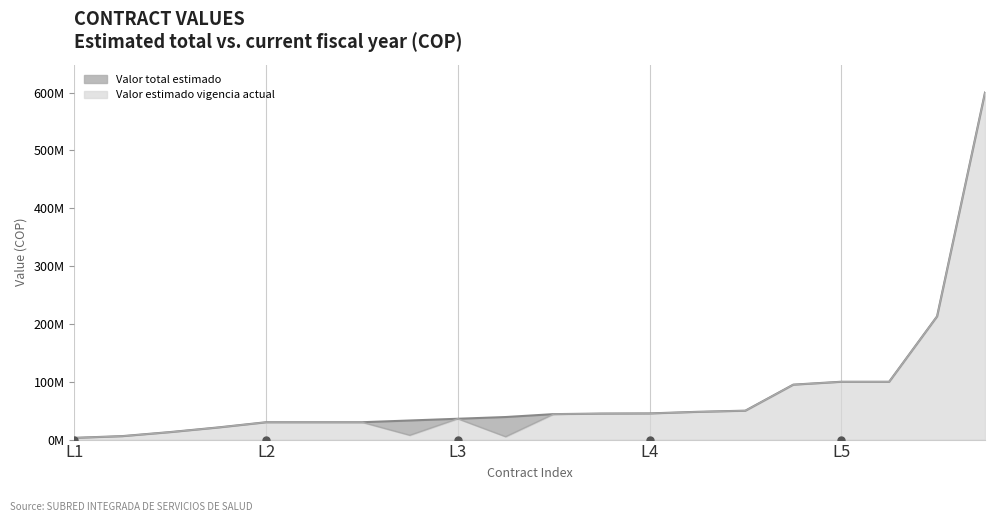

True or false: Valor total estimado has more than 0 interior local peaks.

True